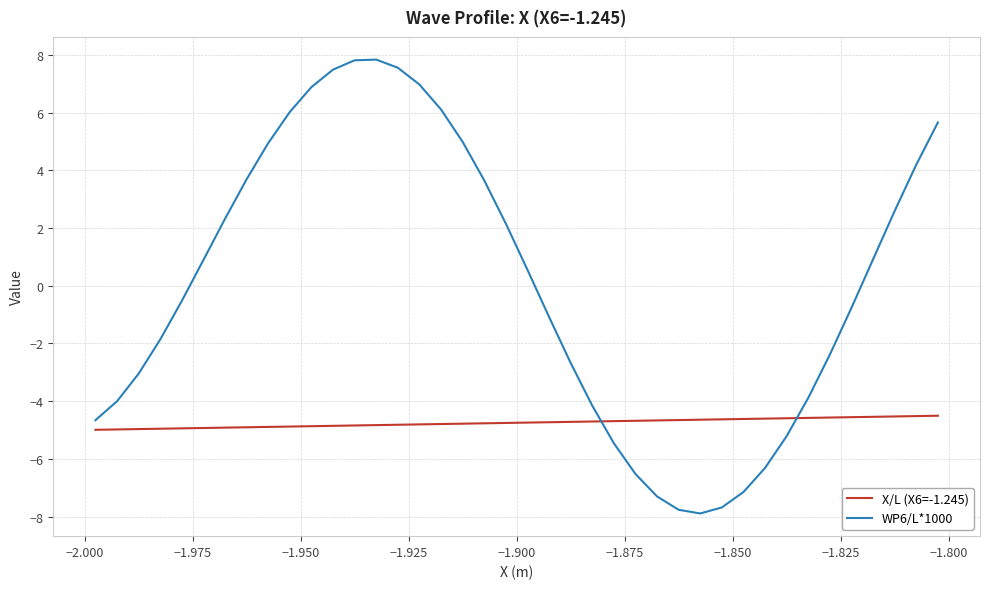

What are all the series names shown in the legend?

X/L (X6=-1.245), WP6/L*1000